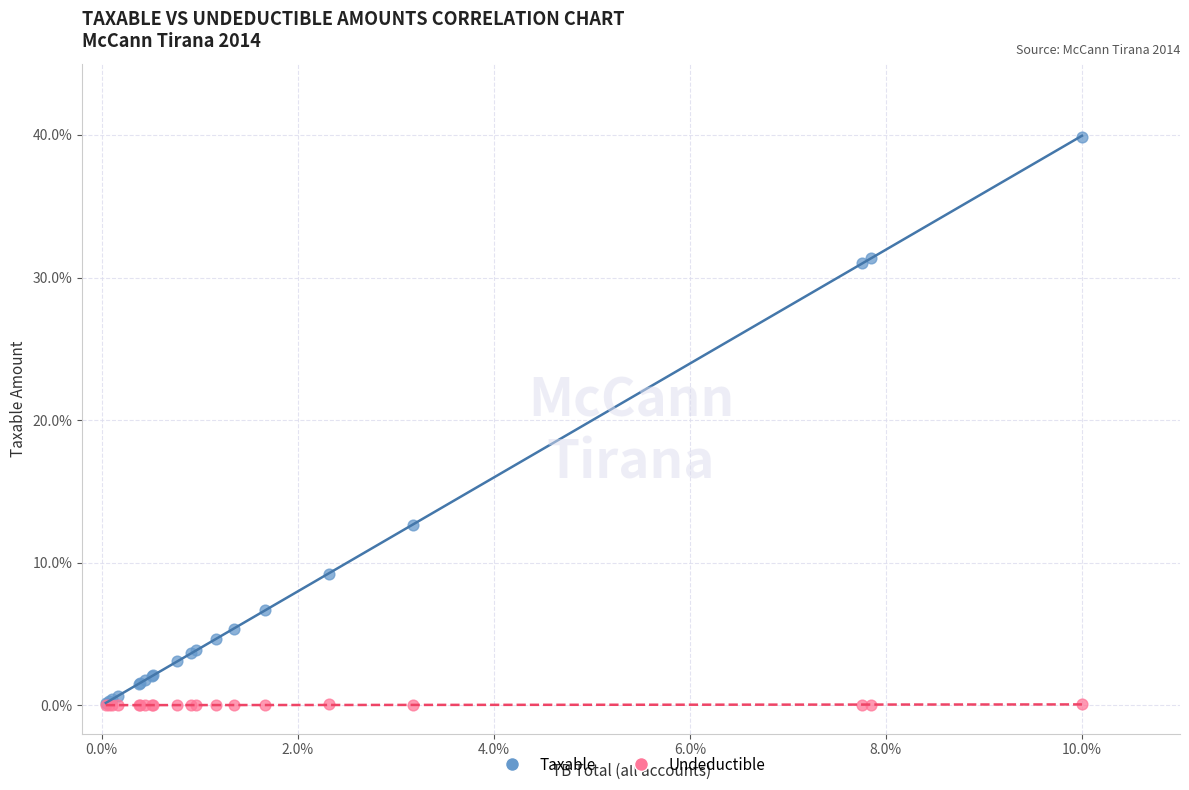

In the Taxable series, what Y value is closest to 20?

12.7